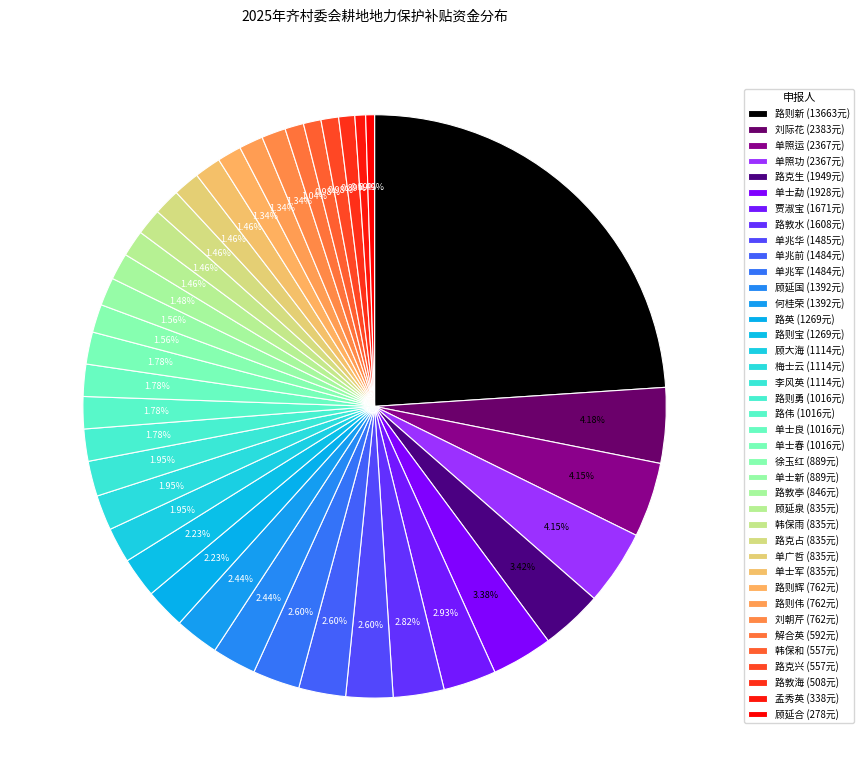

How many segments does this pie chart have?

39